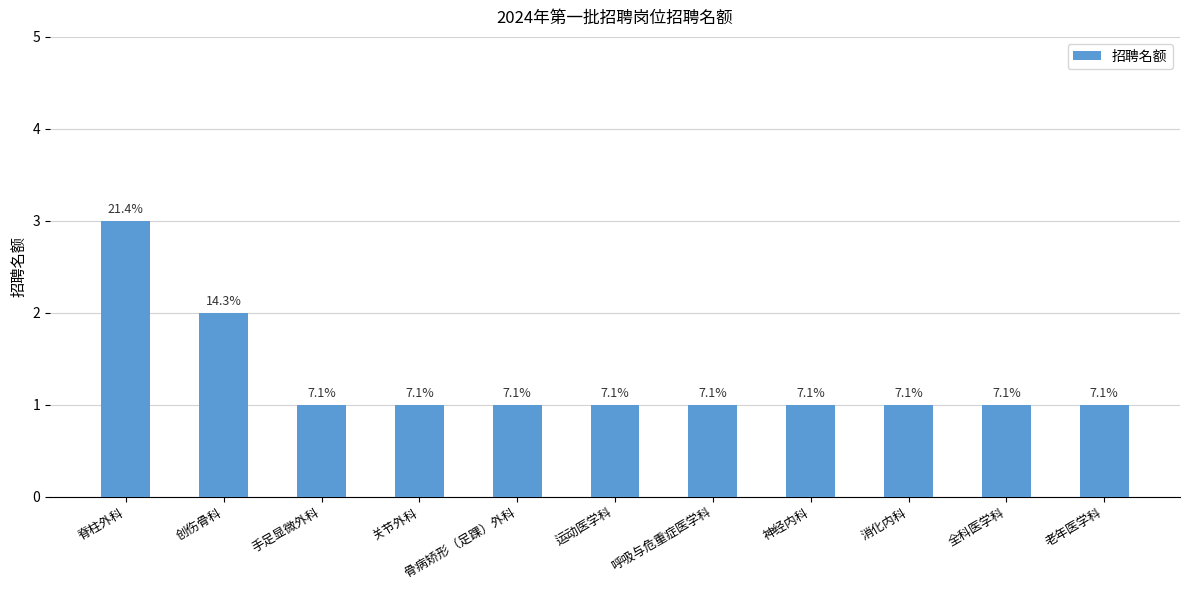

How many bars are there in total?

11